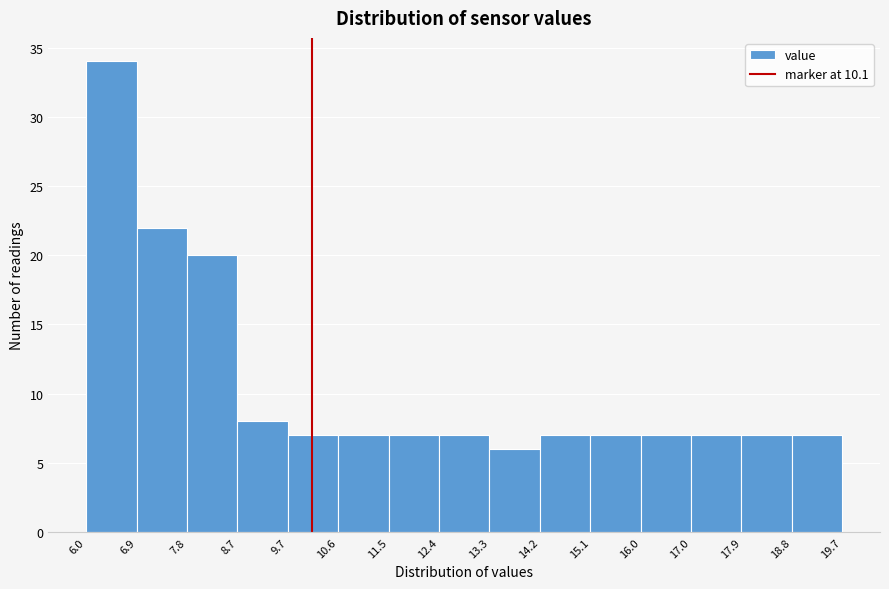

Which range on the x-axis has the tallest bar?

6.0 to 6.9